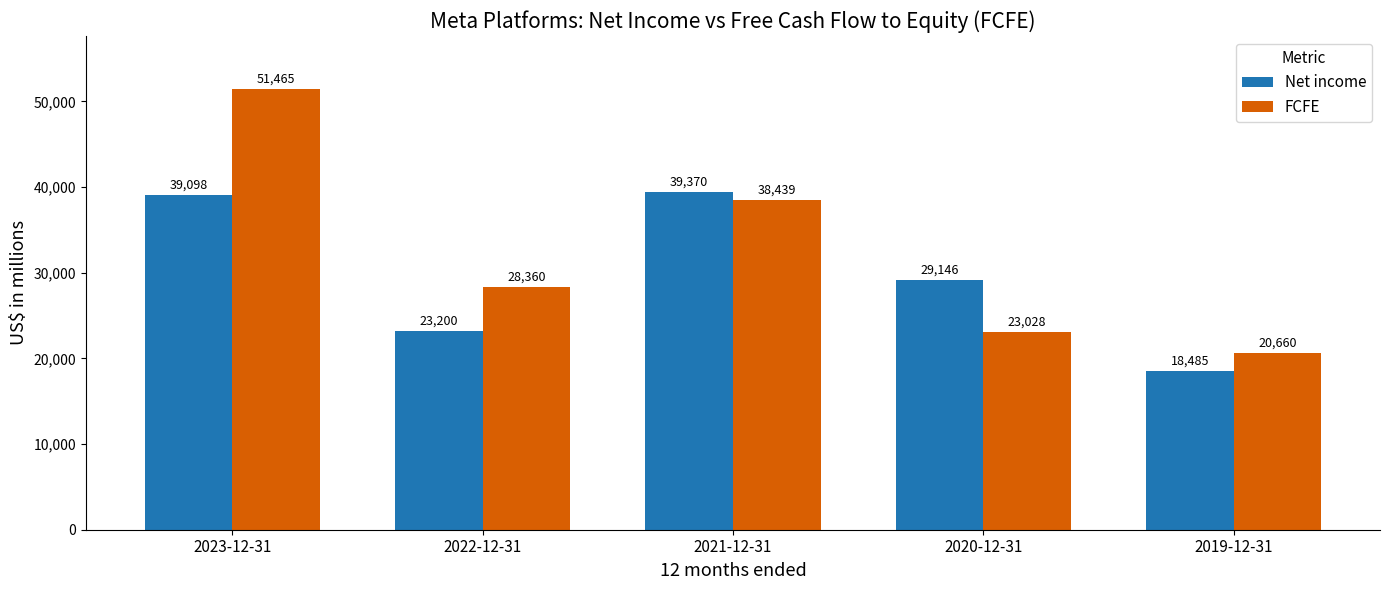

What is the spread (max minus min) of values at 2020-12-31?

6118